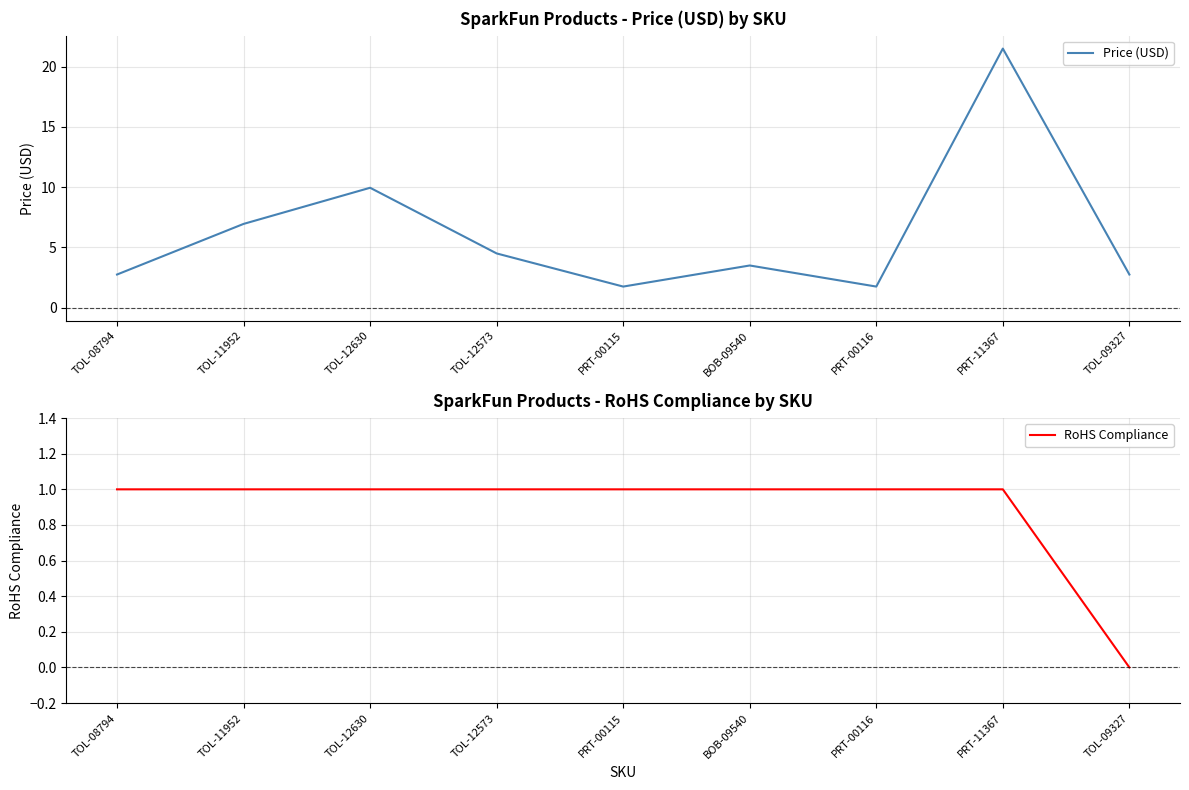

Reading left to right, extract all data points from this chart.

Price (USD): TOL-08794=2.8	TOL-11952=7.0	TOL-12630=9.9	TOL-12573=4.5	PRT-00115=1.8	BOB-09540=3.5	PRT-00116=1.8	PRT-11367=21.5	TOL-09327=2.8
RoHS Compliance: TOL-08794=1.0	TOL-11952=1.0	TOL-12630=1.0	TOL-12573=1.0	PRT-00115=1.0	BOB-09540=1.0	PRT-00116=1.0	PRT-11367=1.0	TOL-09327=0.0